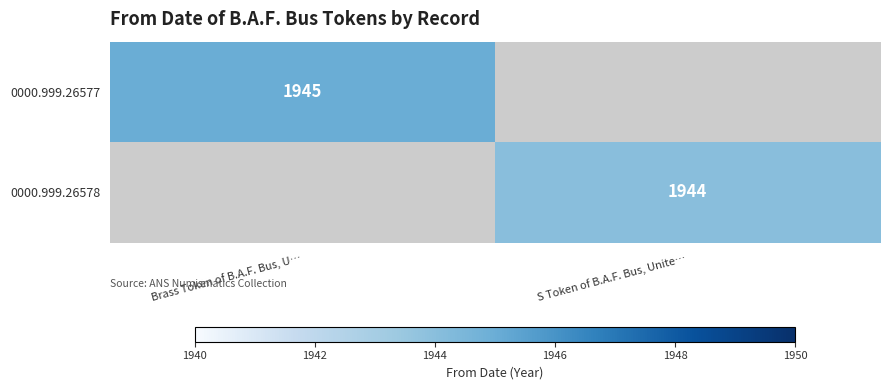

True or false: 0000.999.26578 has a value of 1944 at S Token of B.A.F. Bus, Unite….

True